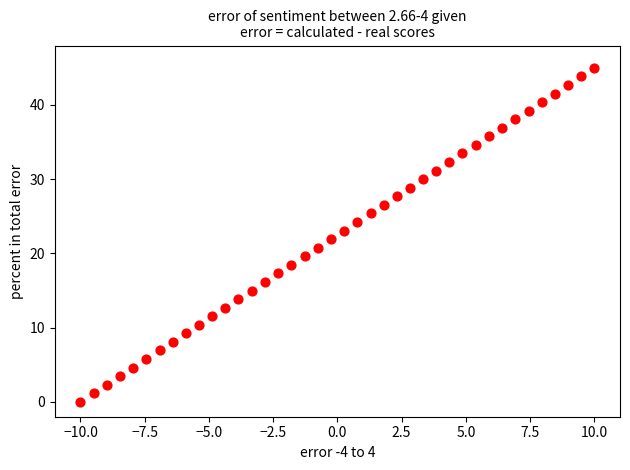

What is the range of X values (max minus min)?

20.0